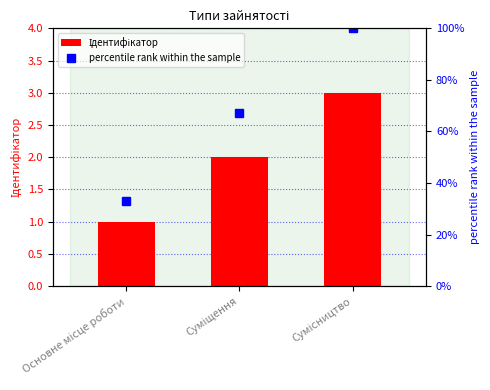

Read the Ідентифікатор value at Сумісництво.

3